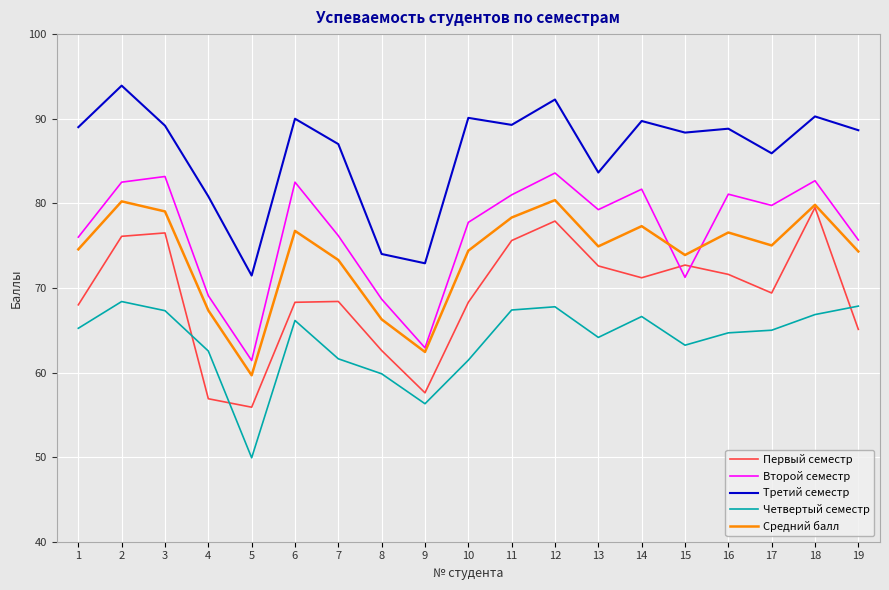

Is this an area chart (filled region under the line)?

No